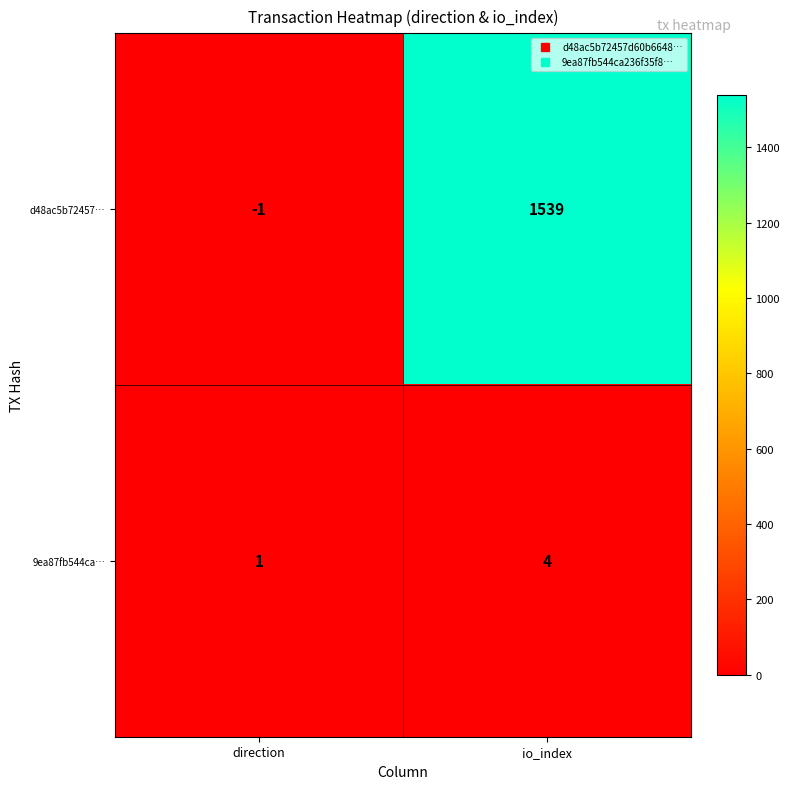

What is the spread (max minus min) of values at direction?

2